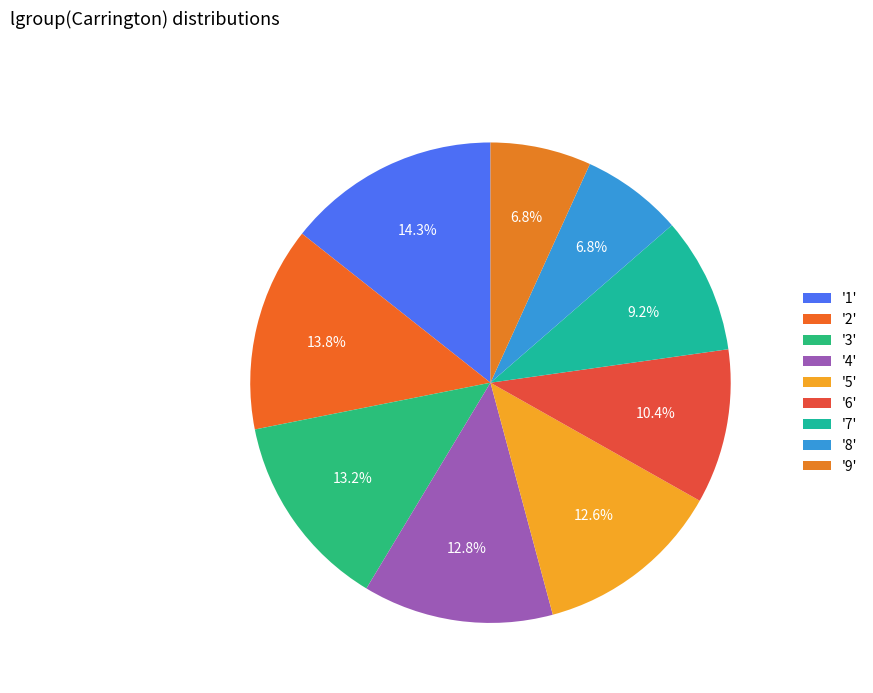

How many slices are in this pie chart?

9